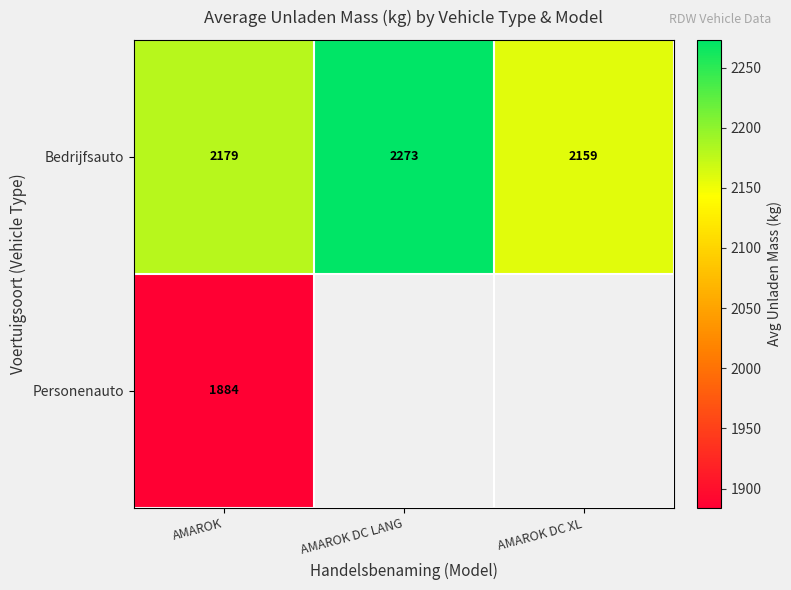

Which category has the highest value in the Bedrijfsauto series?

AMAROK DC LANG